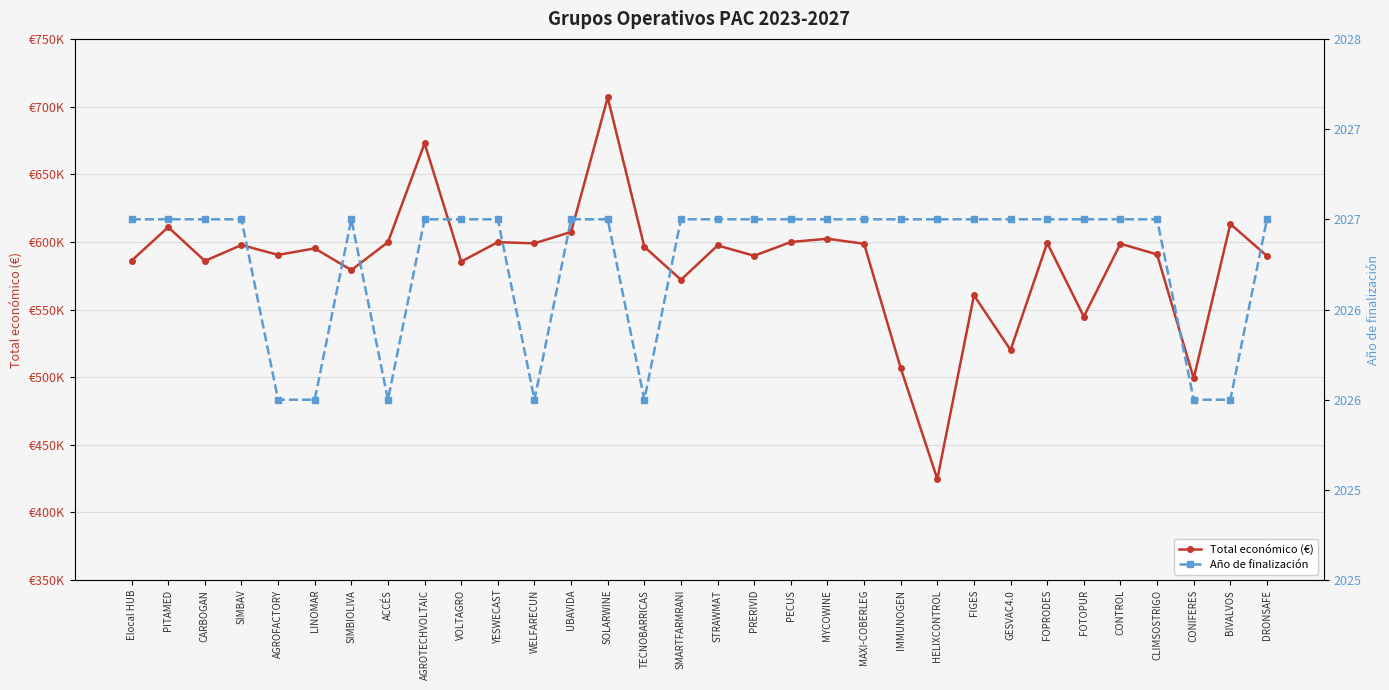

Which series has the largest total across all categories?

Total económico (€)